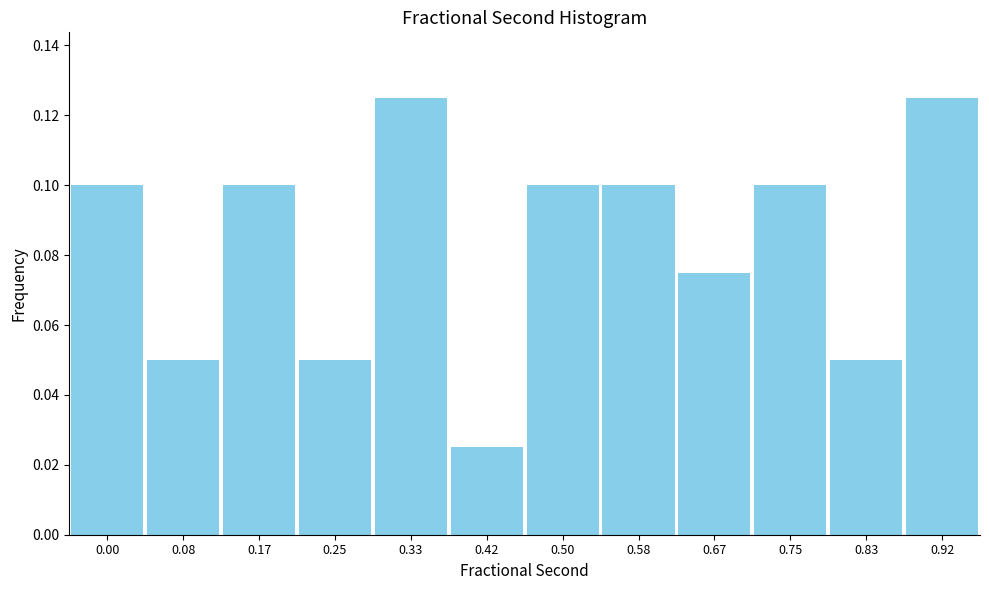

Where is the data nearest to the value 0?

0.42